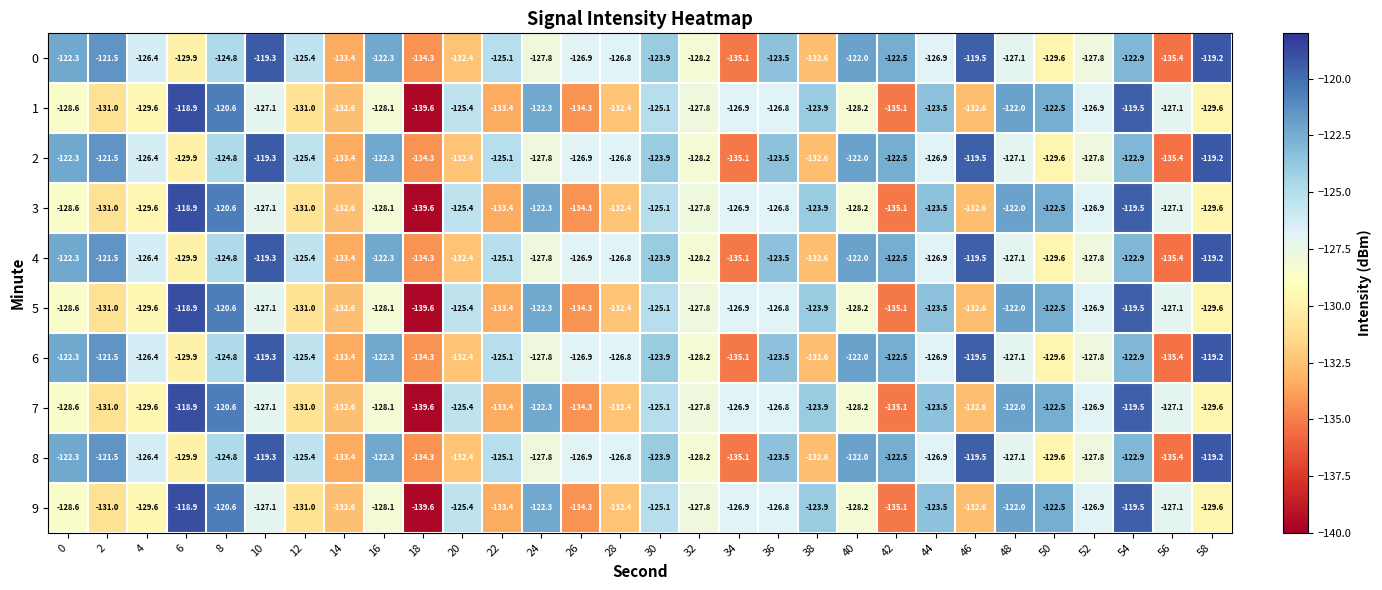

What is the total value across all series at 32?

-1280.0